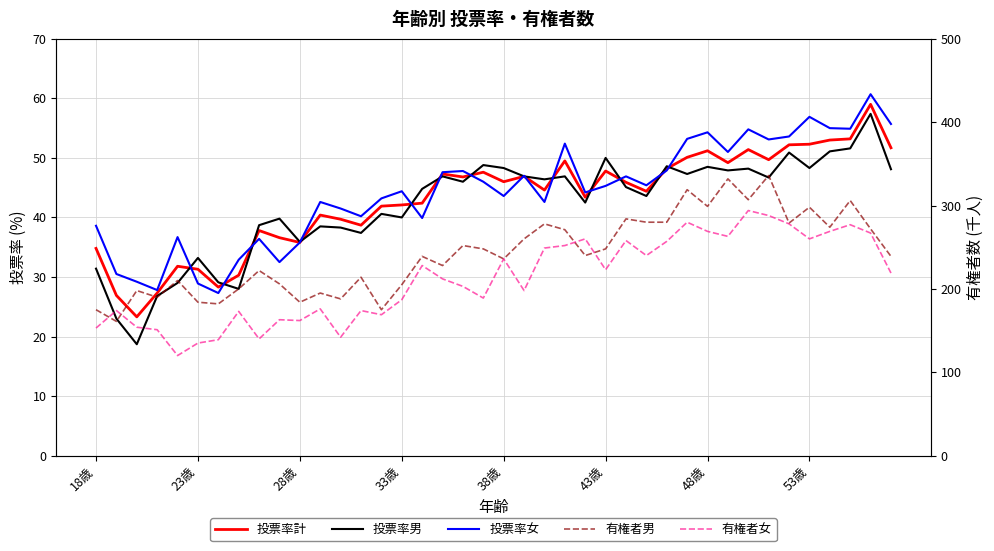

Reading right to left, list all the values displayed in this chart.

投票率計: 51.7	59.0	53.2	53.0	52.3	52.2	49.7	51.4	49.2	51.2	50.1	48.2	44.4	45.9	47.8	43.4	49.5	44.6	46.9	46.0	47.6	46.8	47.3	42.4	42.1	41.9	38.7	39.7	40.4	35.8	36.6	37.8	30.3	28.3	31.3	31.8	27.3	23.3	26.9	34.8
投票率男: 48.1	57.4	51.6	51.1	48.3	50.9	46.7	48.2	47.9	48.5	47.3	48.6	43.6	45.1	50.0	42.5	46.9	46.4	46.9	48.3	48.8	46.0	46.9	44.8	40.0	40.6	37.4	38.3	38.5	35.9	39.8	38.7	28.0	29.1	33.2	29.0	26.8	18.7	23.0	31.4
投票率女: 55.7	60.7	54.9	55.0	56.9	53.6	53.1	54.8	51.0	54.3	53.2	47.9	45.4	46.9	45.3	44.2	52.4	42.6	47.0	43.6	46.0	47.8	47.6	39.9	44.4	43.2	40.2	41.5	42.6	35.8	32.5	36.4	32.9	27.3	28.9	36.7	27.8	29.2	30.5	38.6
有権者男: 239.0	272.0	306.0	274.0	298.0	279.0	336.0	307.0	332.0	299.0	319.0	280.0	280.0	284.0	248.0	240.0	271.0	278.0	260.0	236.0	248.0	252.0	228.0	239.0	205.0	175.0	214.0	188.0	195.0	184.0	206.0	222.0	200.0	182.0	184.0	210.0	190.0	198.0	161.0	175.0
有権者女: 219.0	267.0	277.0	269.0	260.0	278.0	288.0	294.0	263.0	269.0	280.0	257.0	240.0	258.0	223.0	260.0	252.0	249.0	198.0	236.0	189.0	203.0	212.0	228.0	187.0	169.0	174.0	142.0	176.0	162.0	163.0	140.0	173.0	139.0	135.0	120.0	151.0	154.0	174.0	153.0